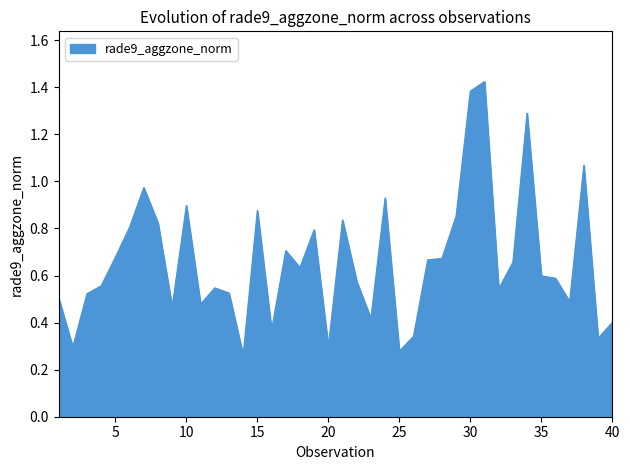

What is the value of the 5th point from the left?

0.7